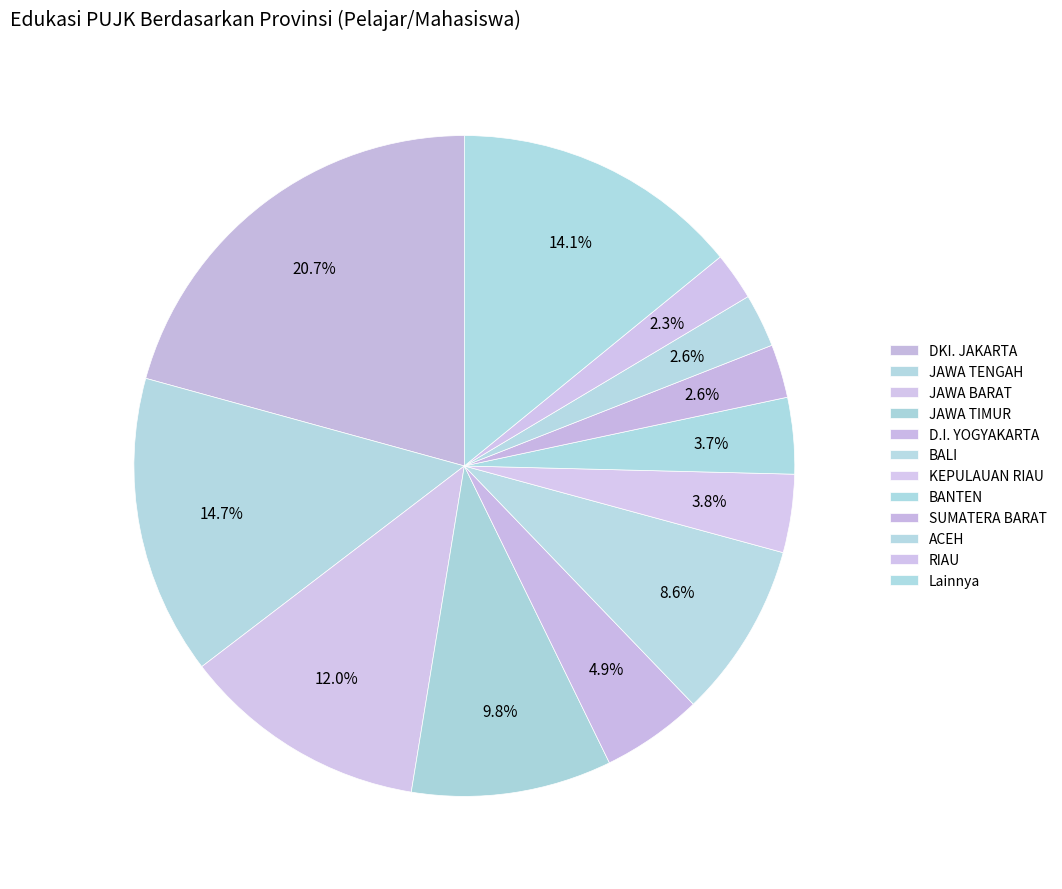

Is there a majority slice in this chart?

No